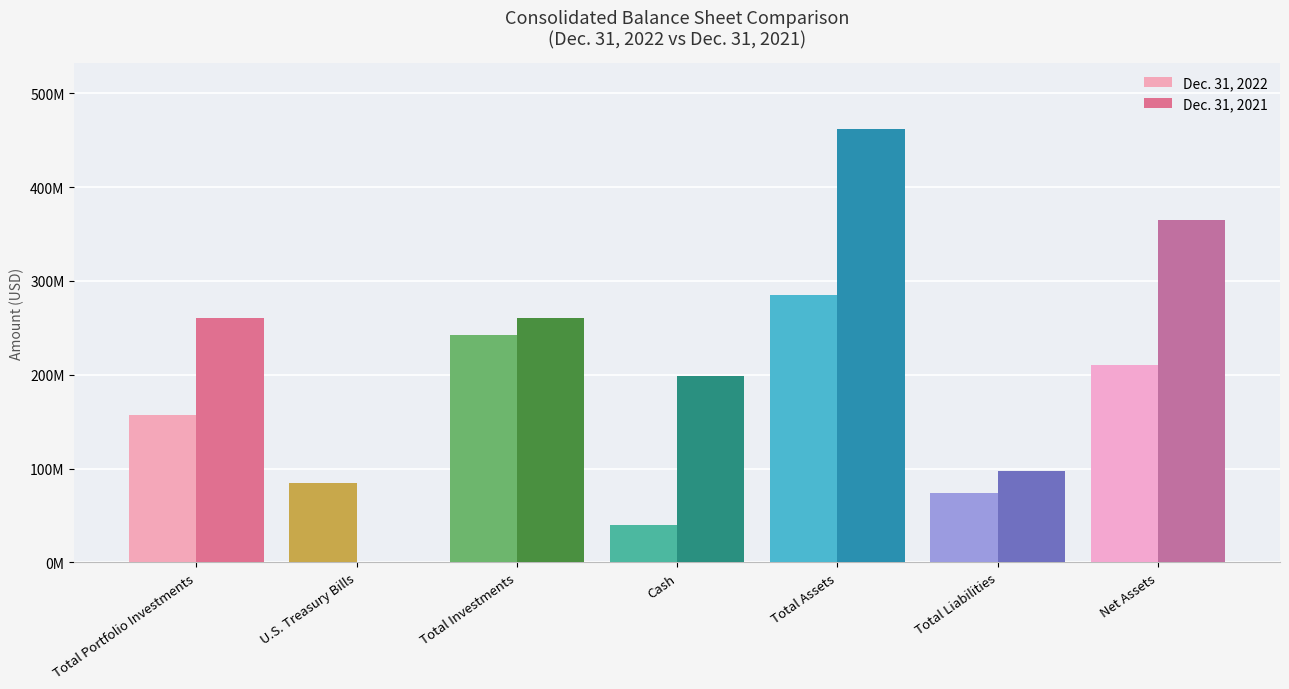

What is the total value across all series at Total Liabilities?

171861359